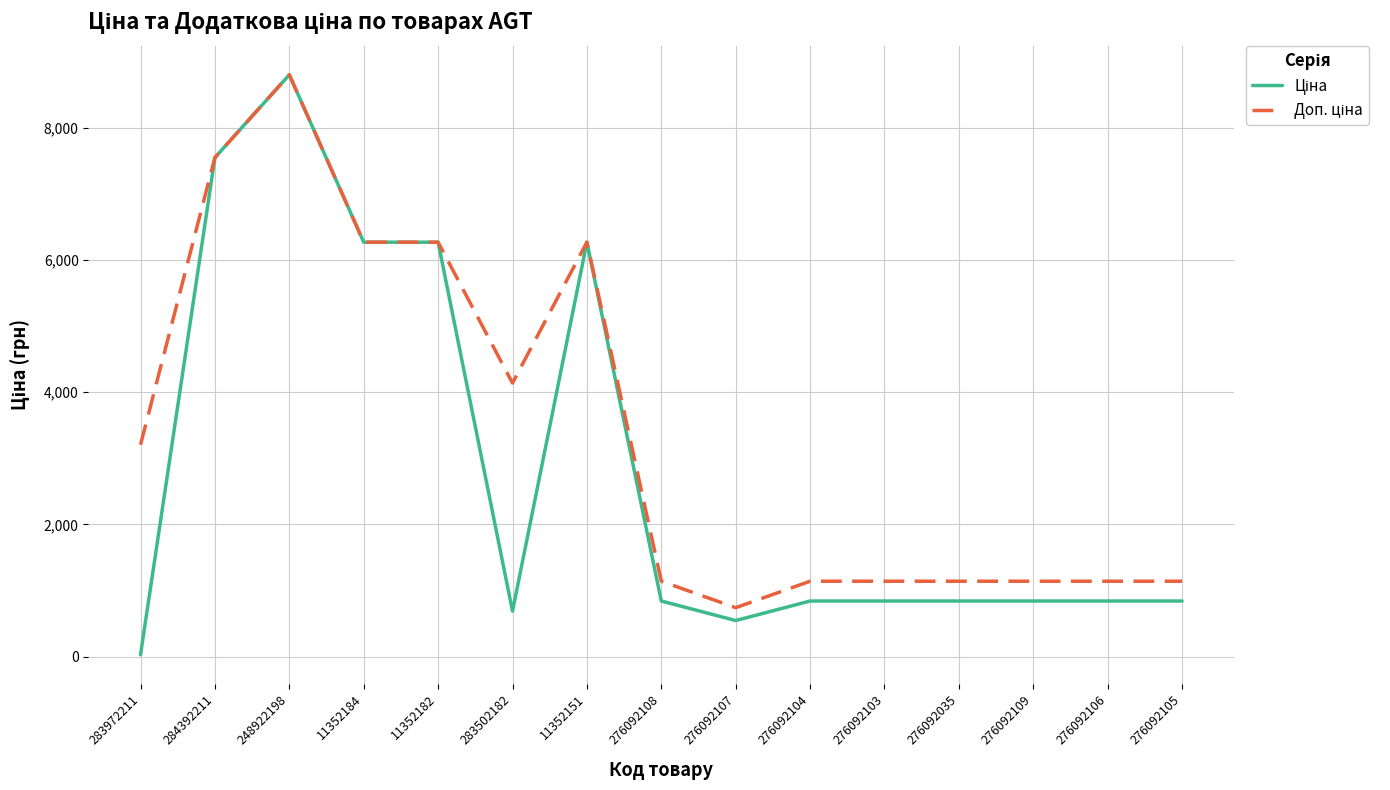

What is the greatest value displayed?

8797.6